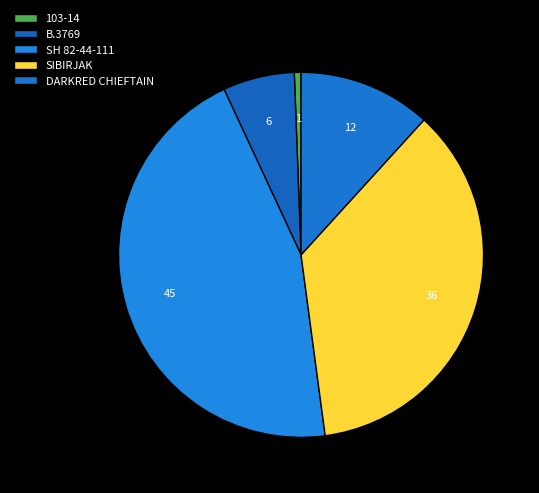

How many slices are in this pie chart?

5